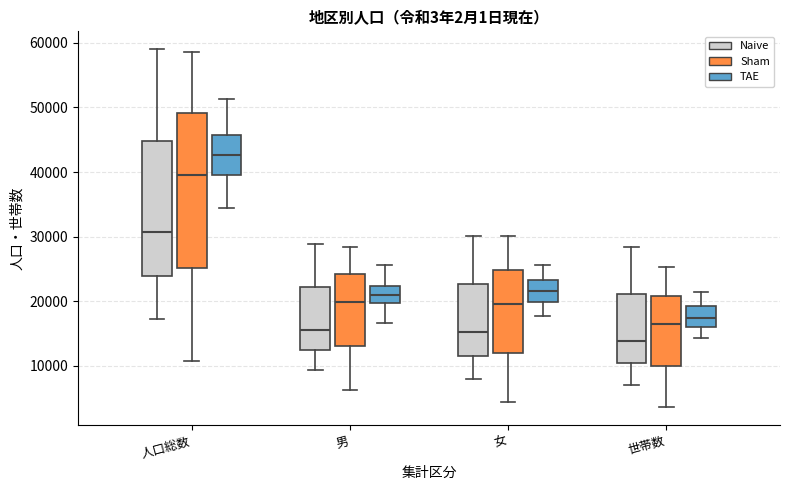

Comparing the boxes themselves (not the whiskers), which one is the tallest?

人口総数 (Sham)